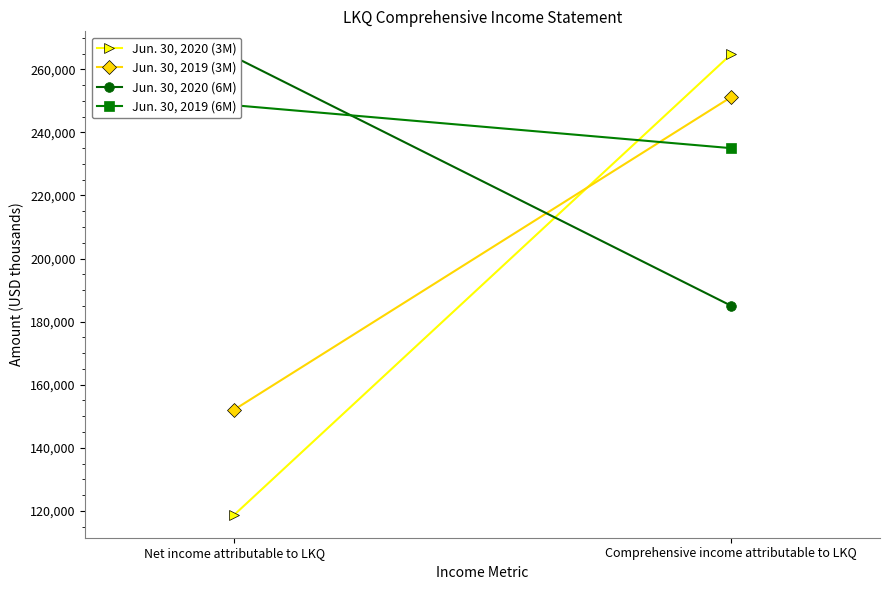

How many series are shown in this chart?

4